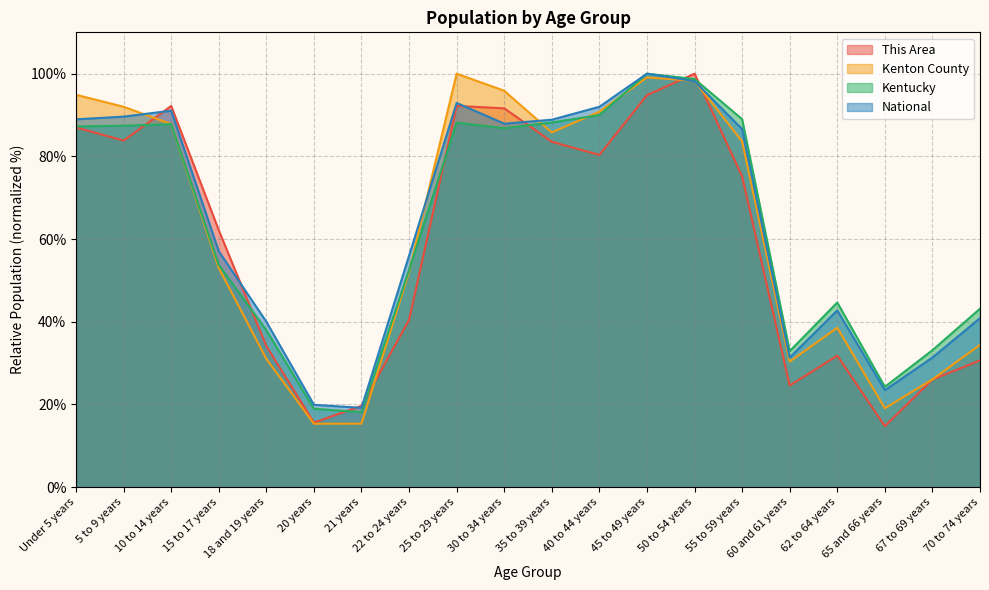

Which series has the widest spread of values?

This Area